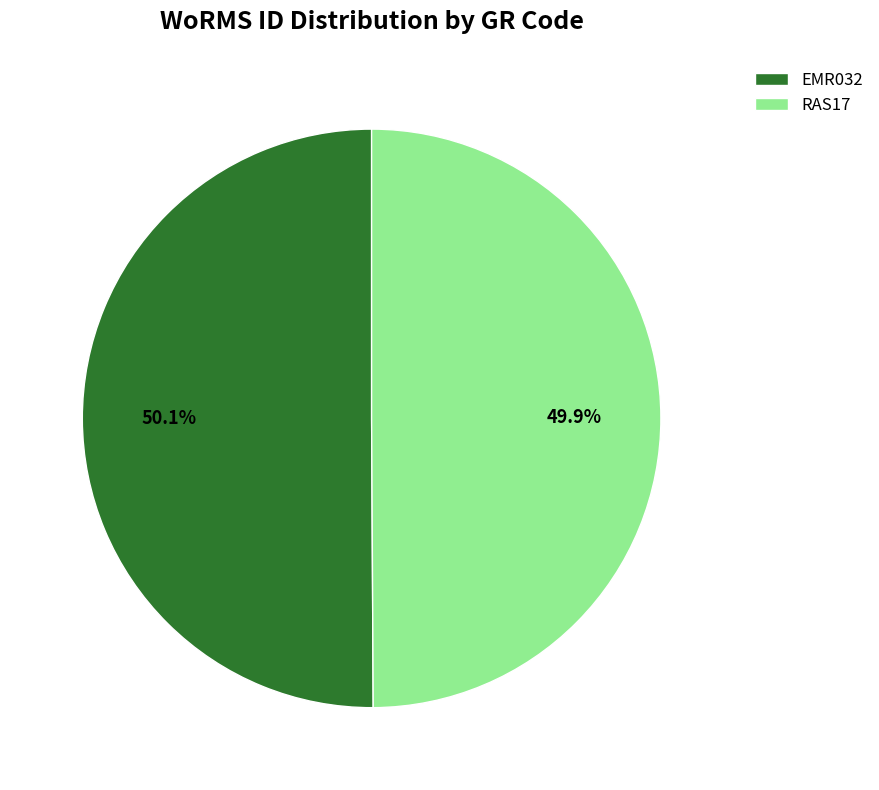

Is there any slice that represents more than half of the pie?

Yes